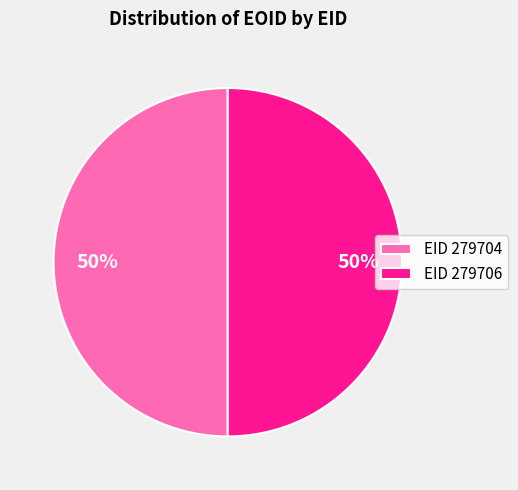

Approximately how many times larger is the value at EID 279704 compared to EID 279706?

1.0